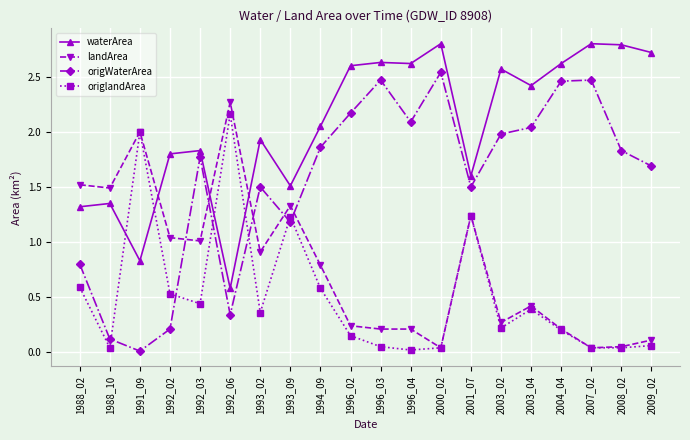

Which series changed the most between 1992_02 and 1993_09?

origWaterArea